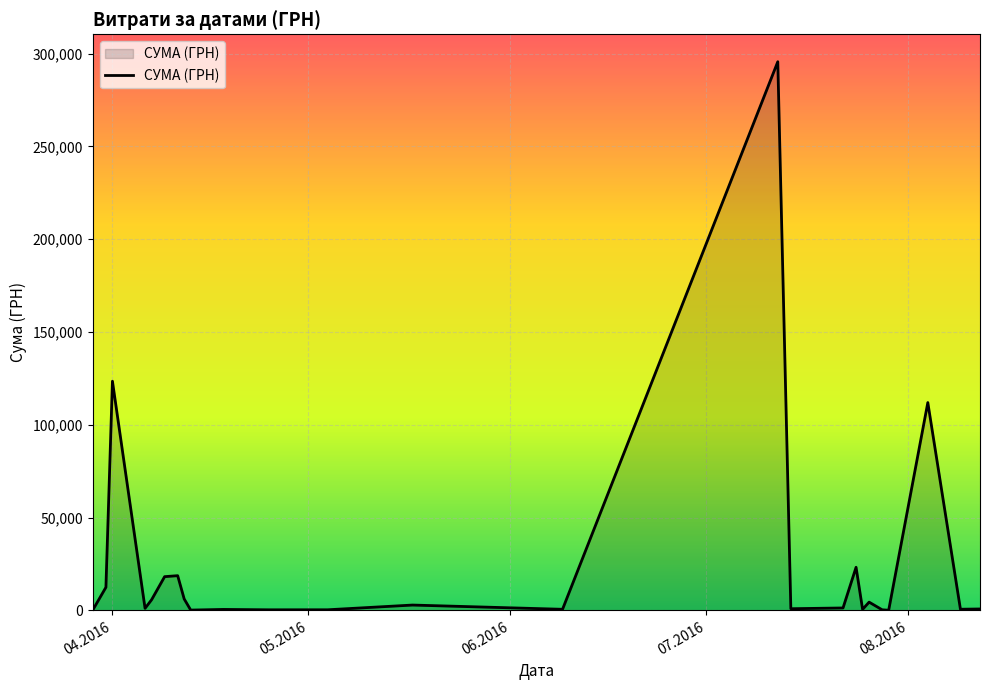

What is the maximum value shown in the chart?

295638.6